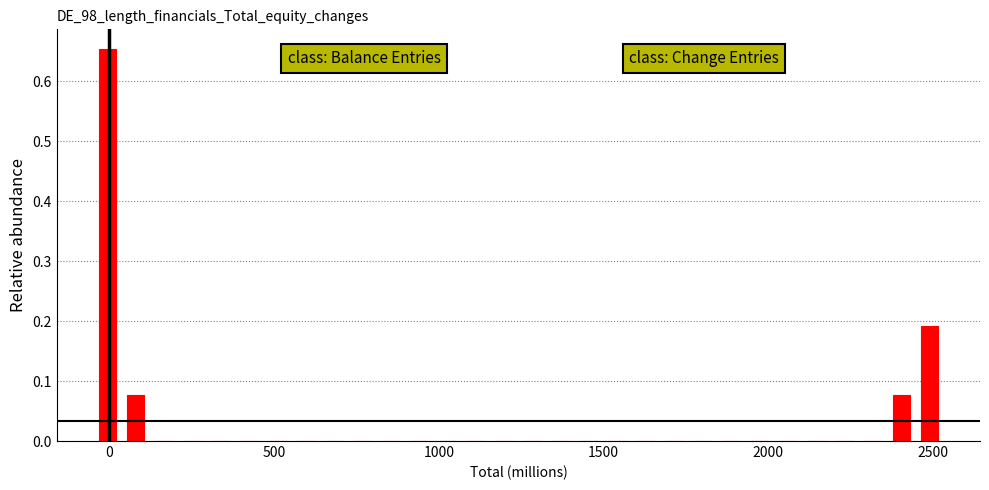

Read against the x-axis, roughly where is the centre of the tallest bar?

0